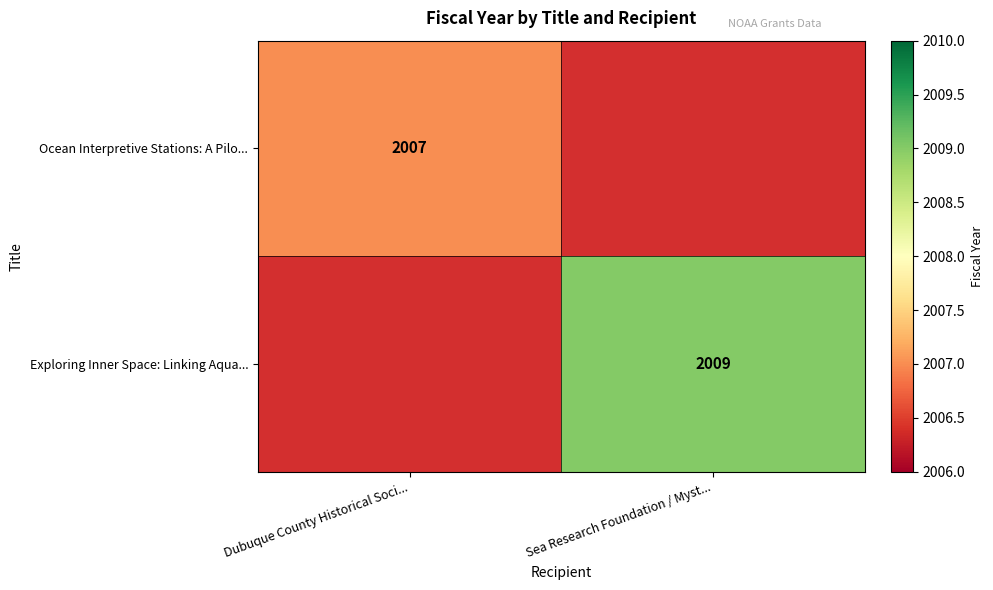

How many categories are shown in the chart?

2